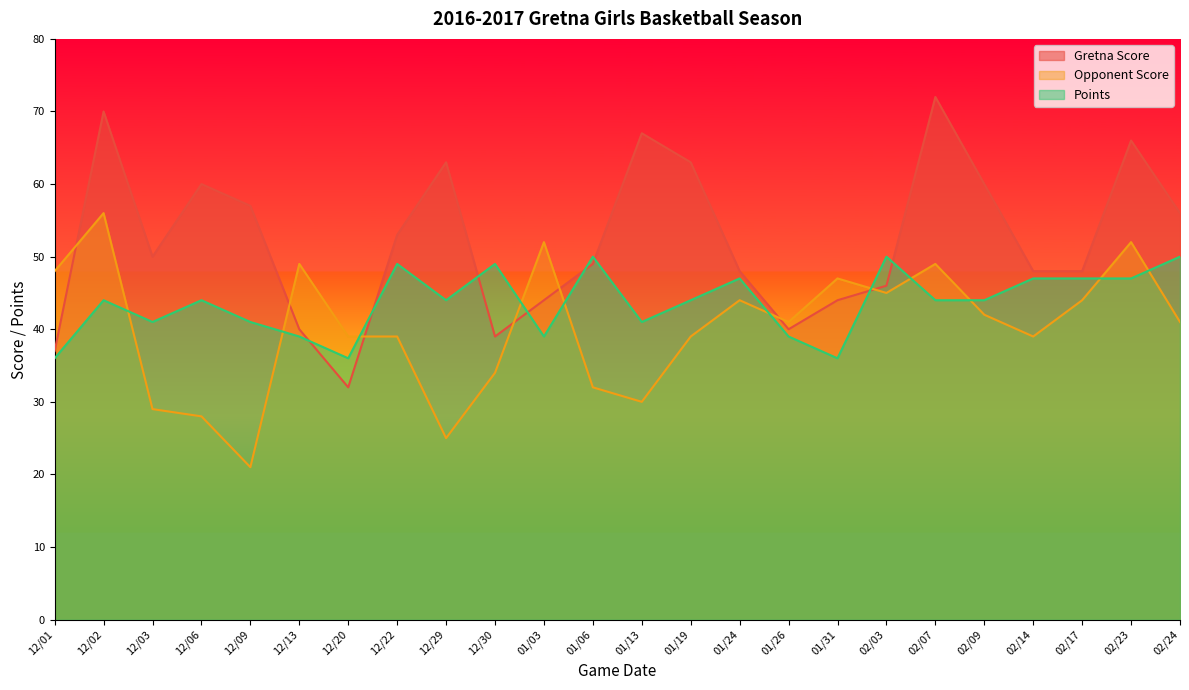

How many categories are shown in the chart?

24